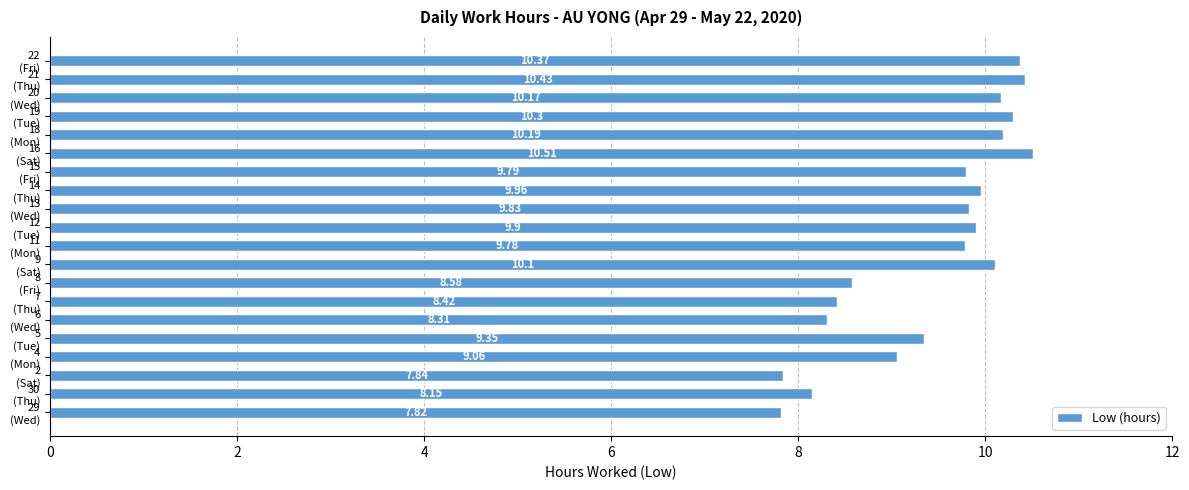

What is the average value?

9.4